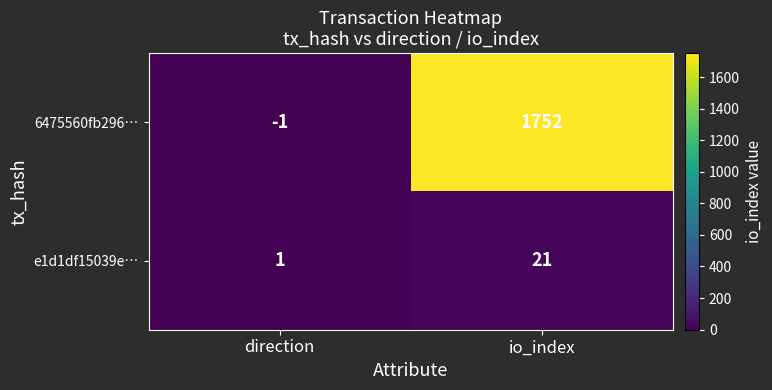

Where is e1d1df15039e… nearest to the value 11?

direction